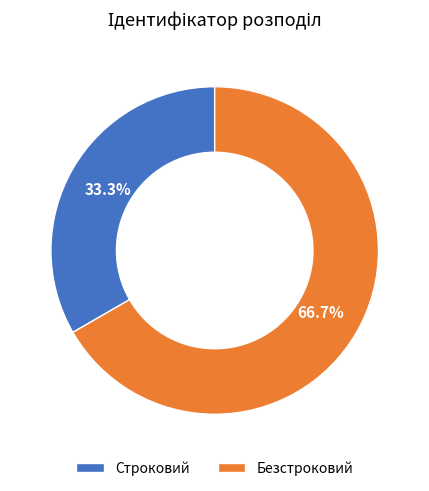

Approximately how many times larger is the value at Безстроковий compared to Строковий?

2.0